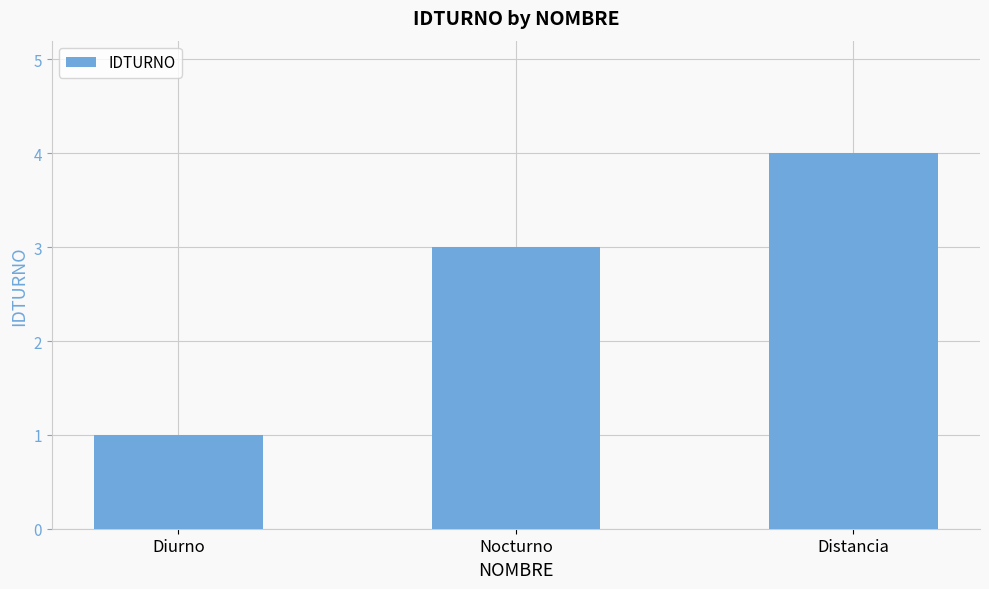

What is the change in value from Diurno to Nocturno?

+2